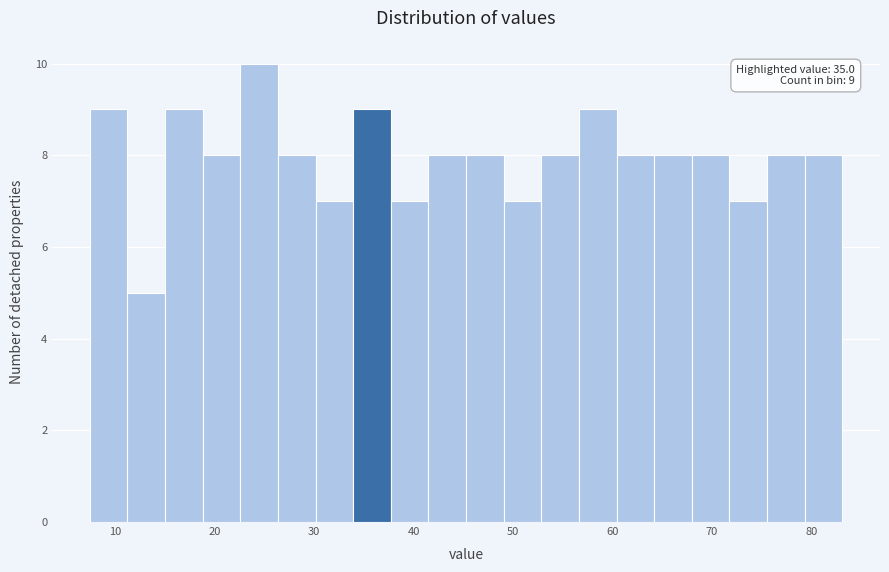

Read against the x-axis, roughly where is the centre of the tallest bar?

24